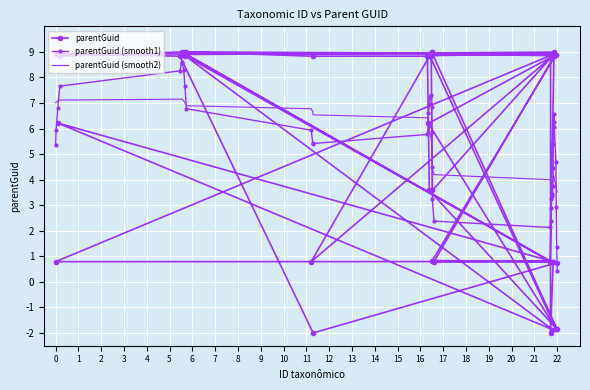

Which series ends up on top after the final intersection of parentGuid (smooth2) and parentGuid (smooth1)?

parentGuid (smooth2)